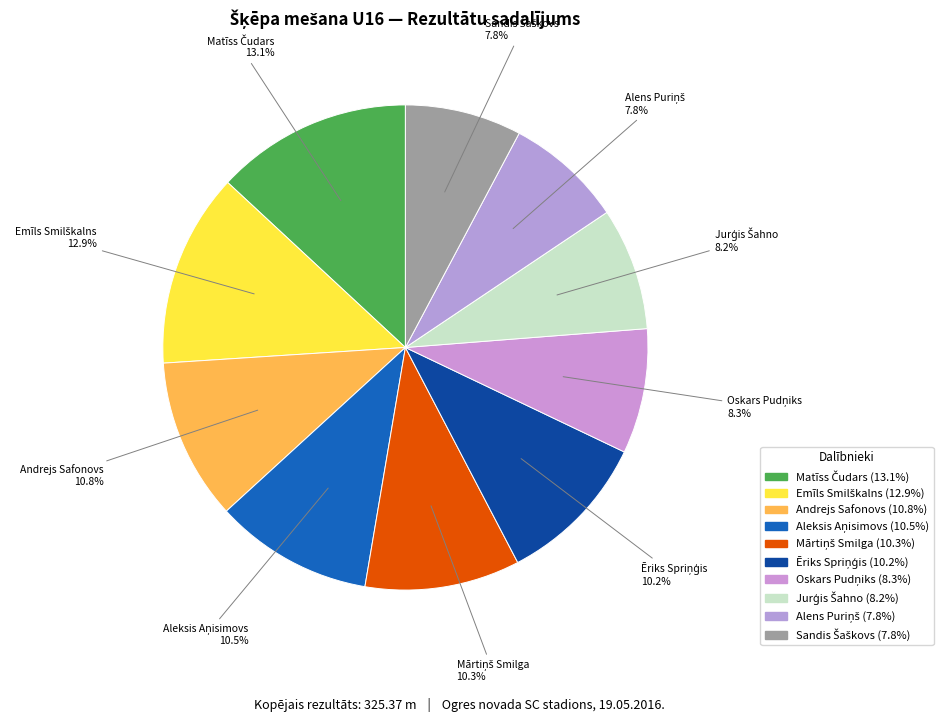

Rank the categories by value from lowest to highest.

Sandis Šaškovs, Alens Puriņš, Jurģis Šahno, Oskars Pudņiks, Ēriks Spriņģis, Mārtiņš Smilga, Aleksis Aņisimovs, Andrejs Safonovs, Emīls Smilškalns, Matīss Čudars